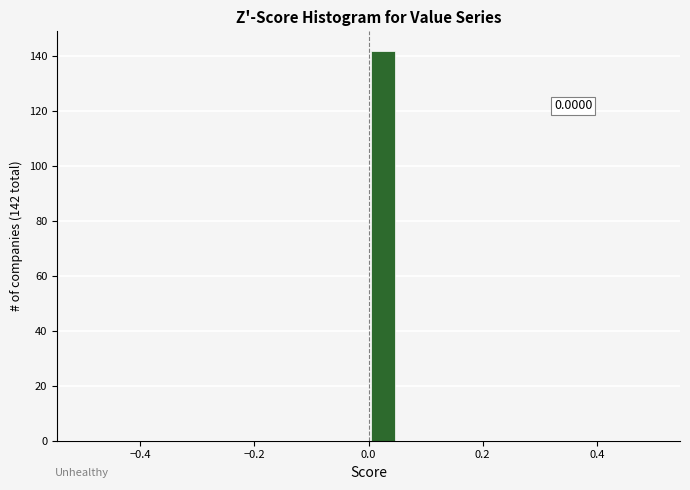

Read against the x-axis, roughly where is the centre of the tallest bar?

0.02